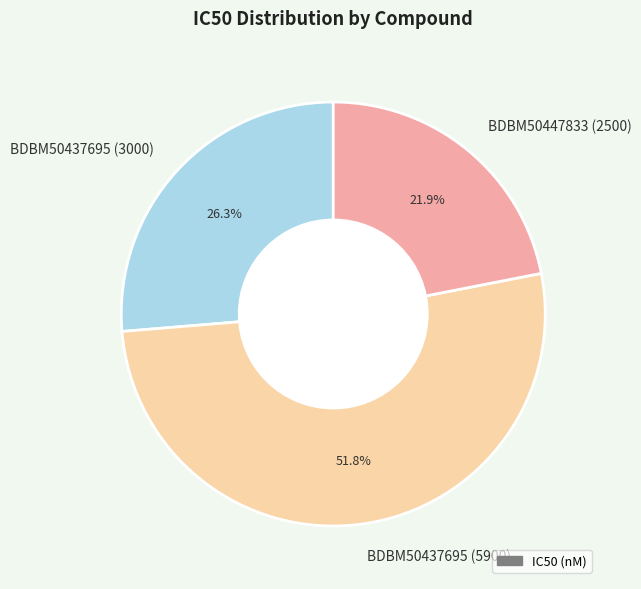

The BDBM50437695 (3000) slice represents 26% of the pie. True or false?

True